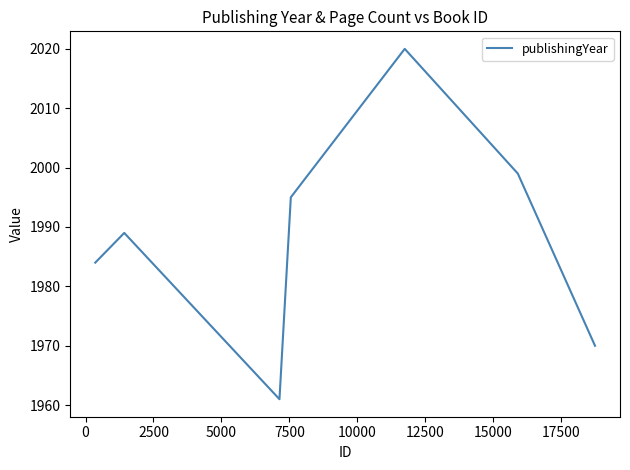

True or false: the data has more than 0 interior local peaks.

True